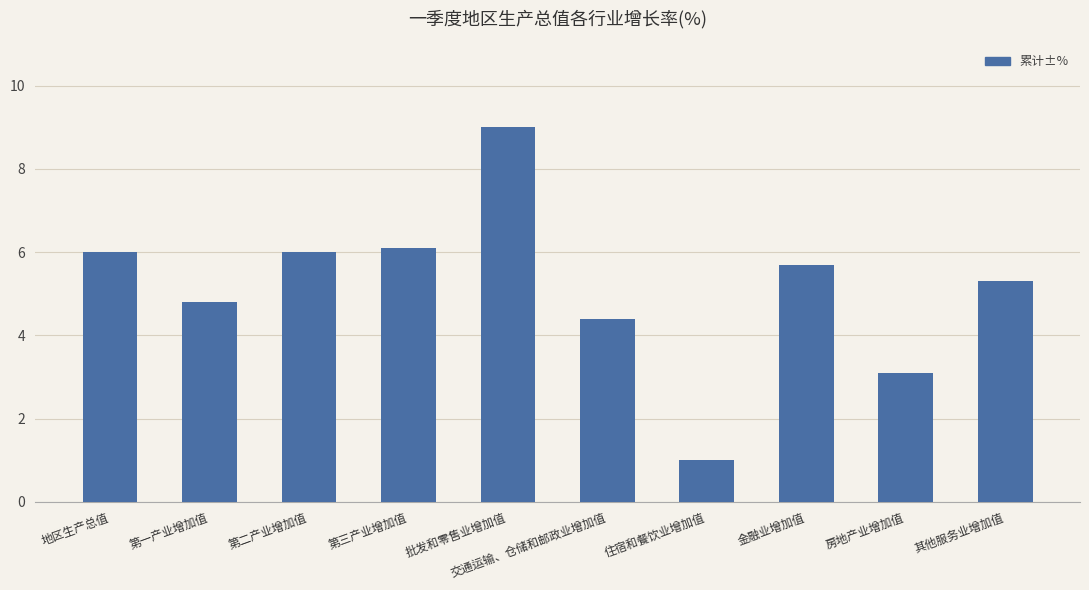

At which category does the chart reach its minimum across all series?

住宿和餐饮业增加值